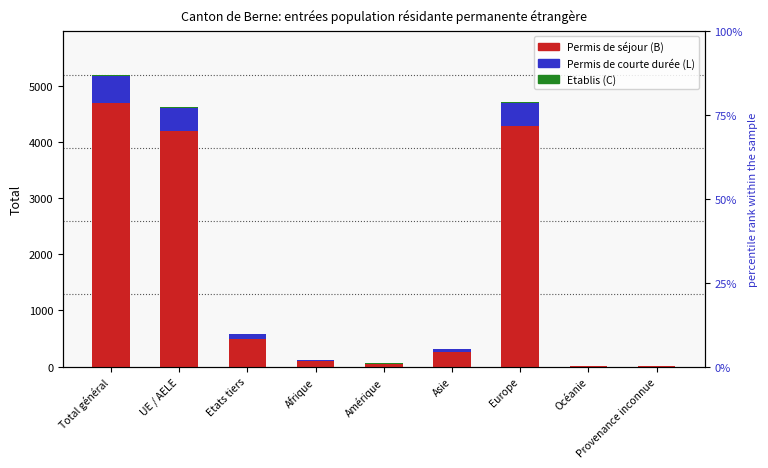

At which category is the sum across all series the highest?

Total général